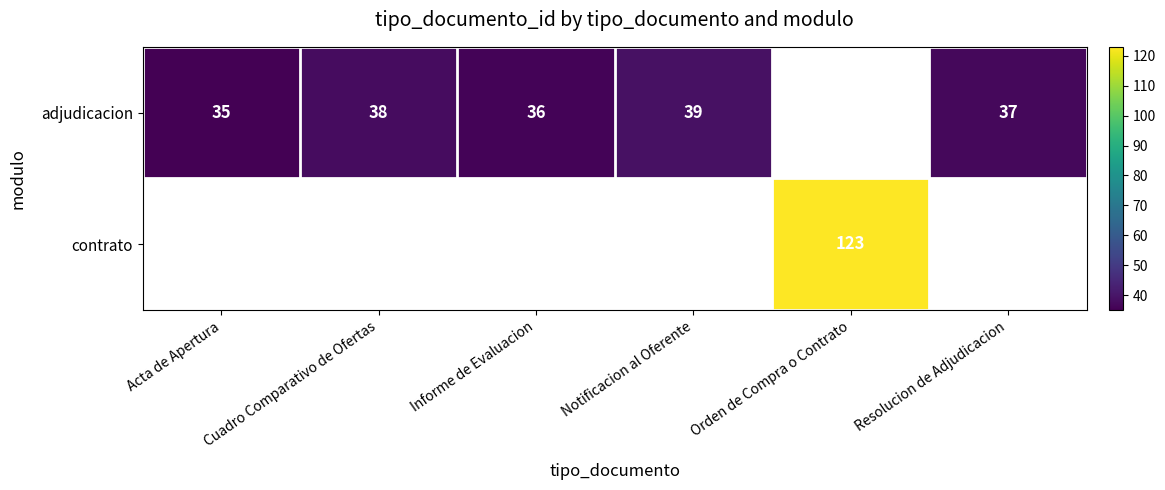

The contrato series shows 123 at Orden de Compra o Contrato. True or false?

True